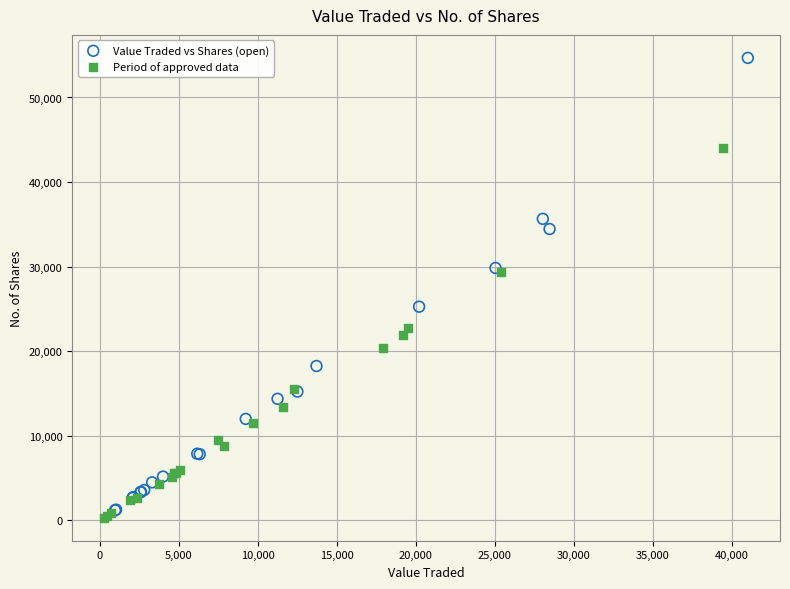

Which series contains the highest Y value?

Value Traded vs Shares (open)